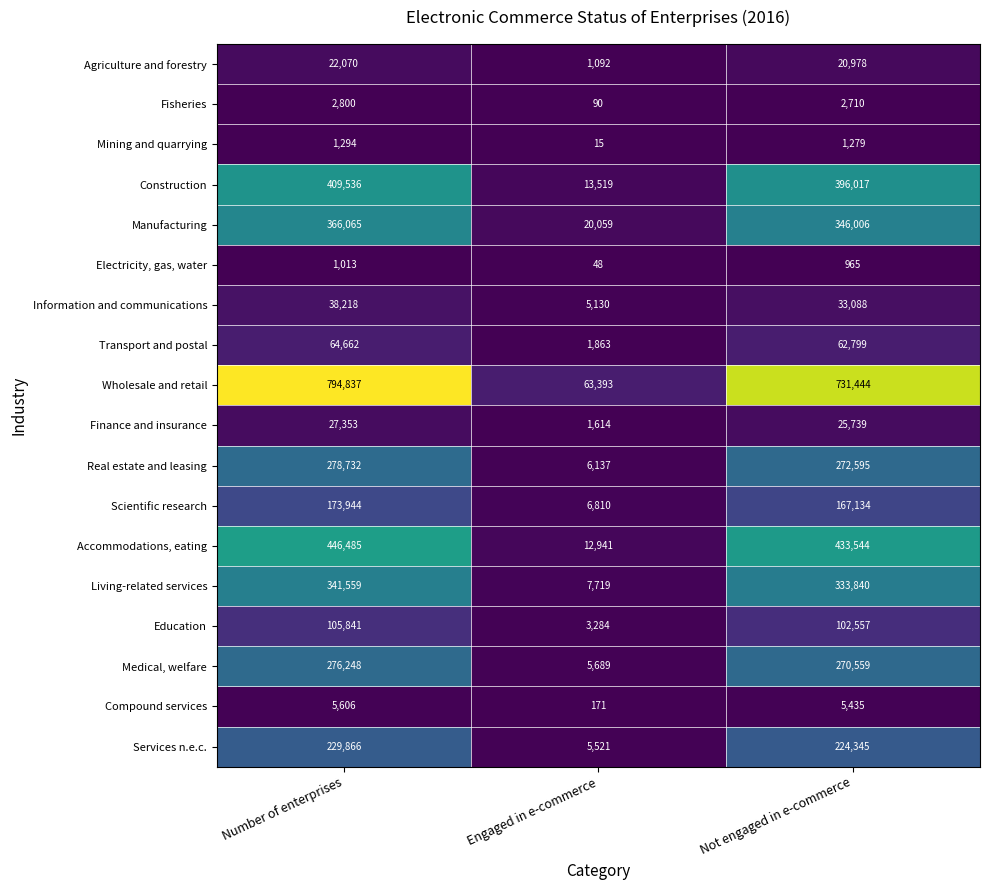

The value of Accommodations, eating at Number of enterprises is 663517. True or false?

False